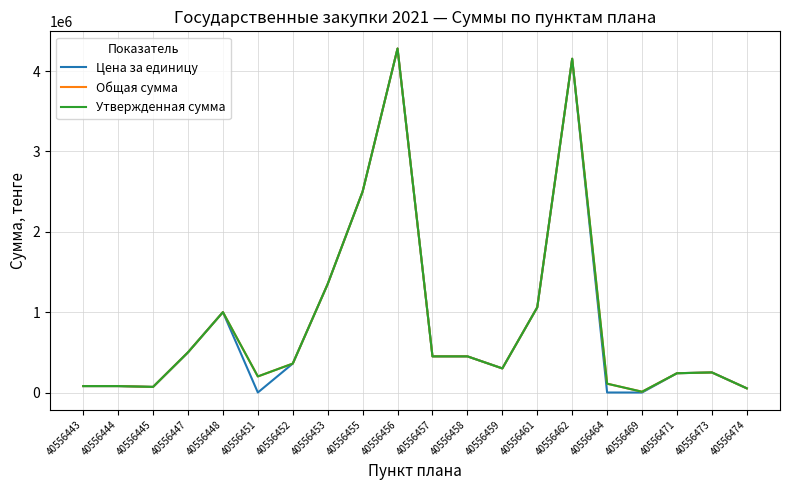

Does the chart display data point markers on the line(s)?

No